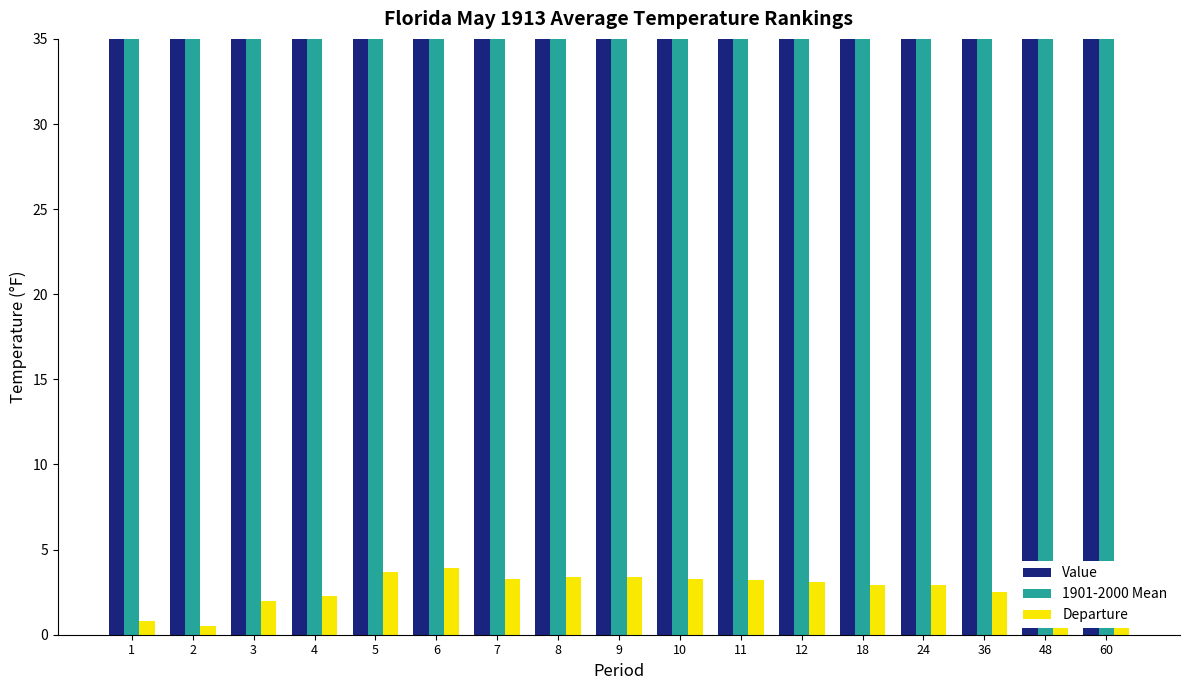

Rank the series at 12 from lowest to highest value.

Departure, 1901-2000 Mean, Value